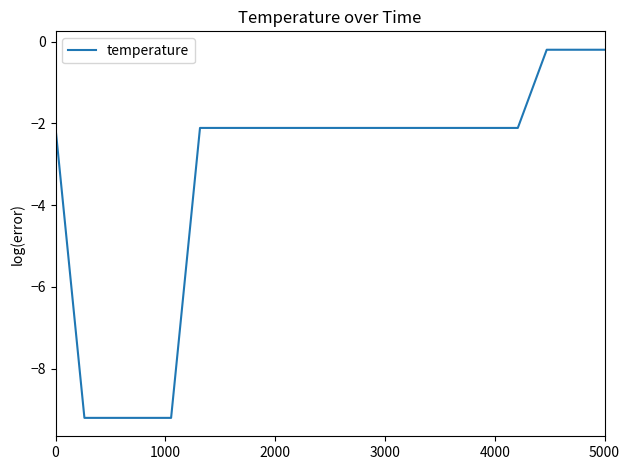

What is the minimum value shown in the chart?

-9.2